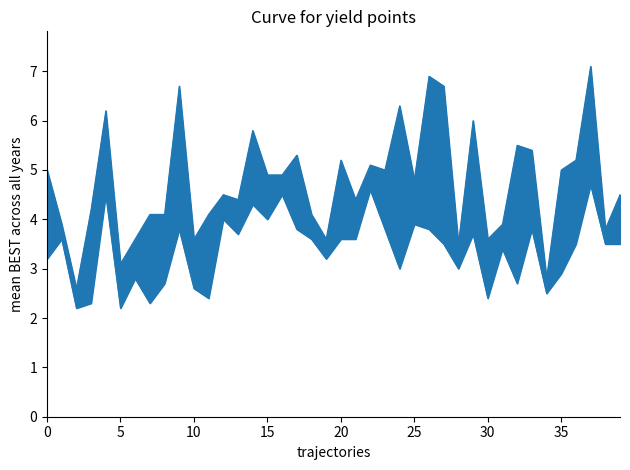

The value of P2 line at 17 is 3.8. True or false?

True